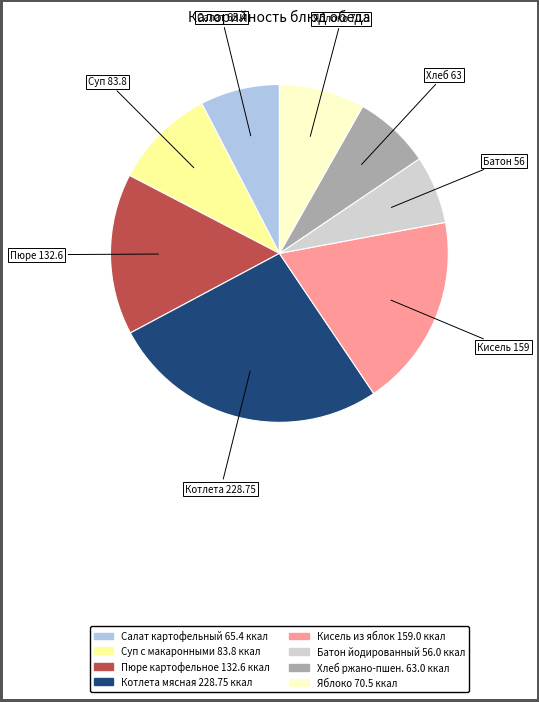

Is there any slice that represents more than half of the pie?

No